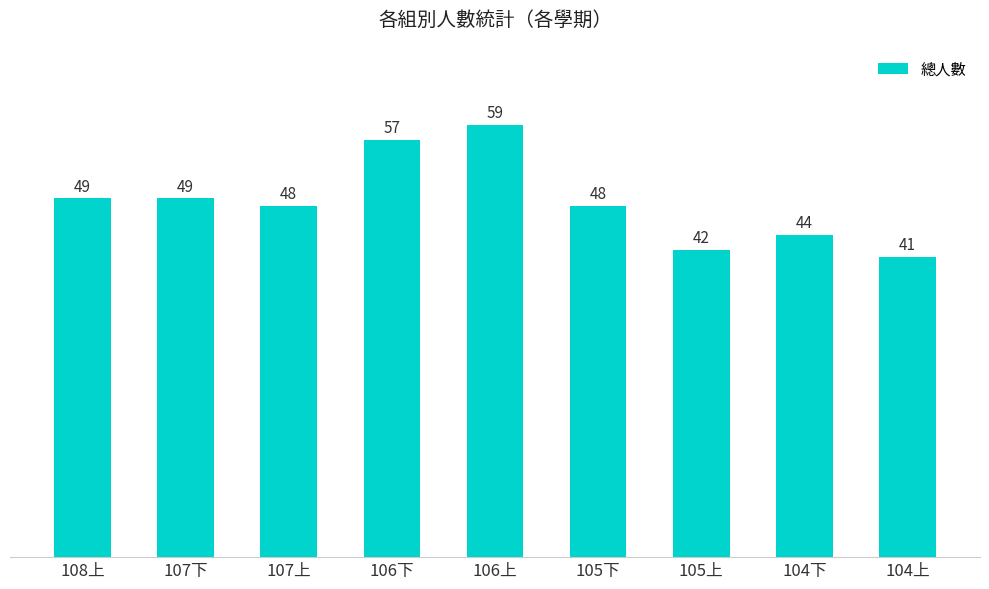

Reading left to right, extract all data points from this chart.

49	49	48	57	59	48	42	44	41